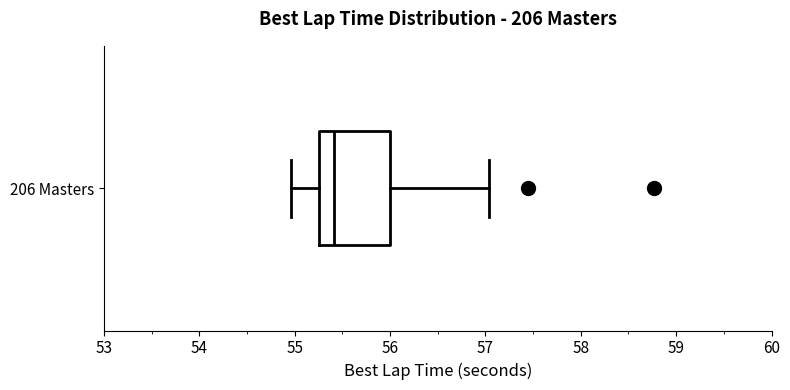

Read this box plot against the x-axis: the position of the median line, the range covered by the box, and the ends of both whiskers. The values are not printed on the chart, so give them approximately, as read against the axis.

median 55.4, box 55.3 to 56.0, whiskers 55.0 to 57.0